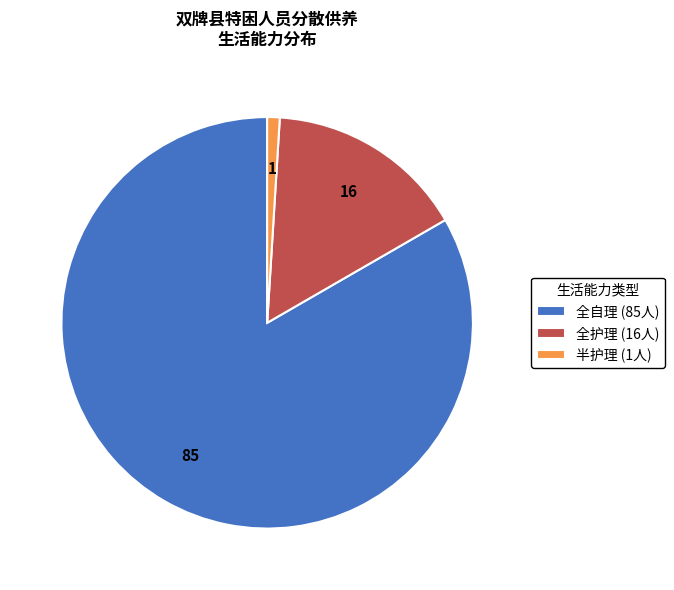

Which slice is the smallest?

半护理